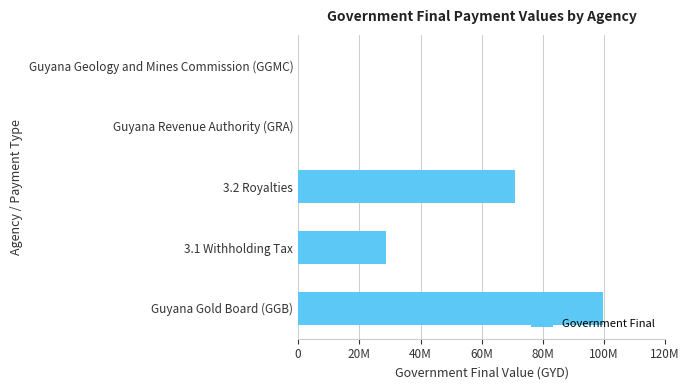

Are the bars horizontal?

Yes